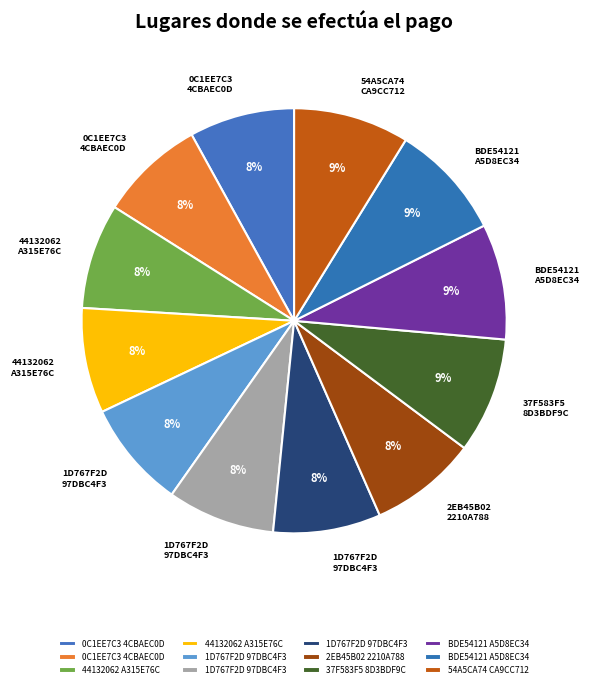

Which slice is the smallest?

0C1EE7C34CBAEC0D693BFF49647C929B